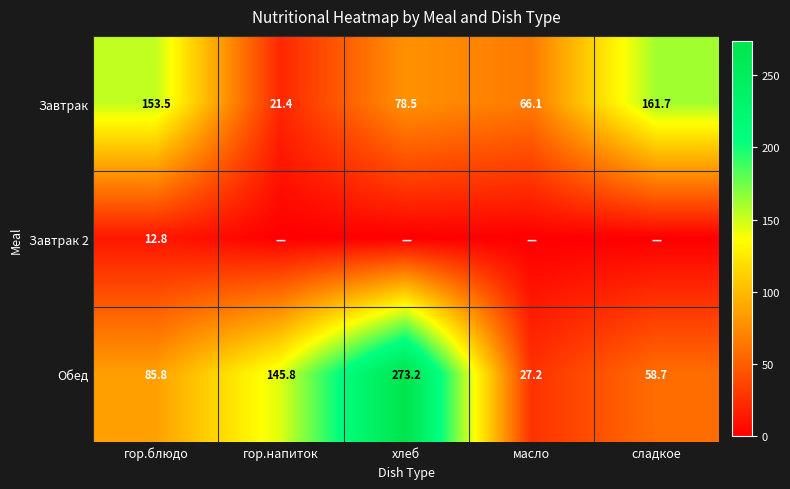

Where does the Обед series first go above 85?

гор.блюдо